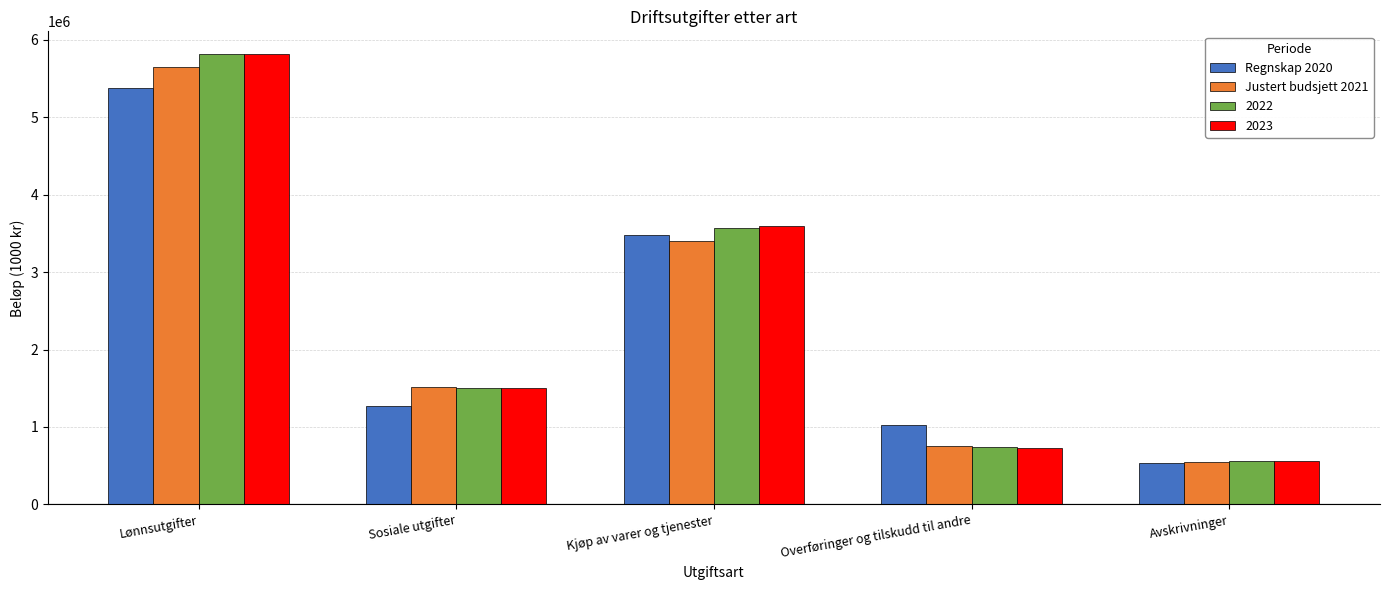

List the labels in order of 2023 value, largest first.

Lønnsutgifter, Kjøp av varer og tjenester, Sosiale utgifter, Overføringer og tilskudd til andre, Avskrivninger